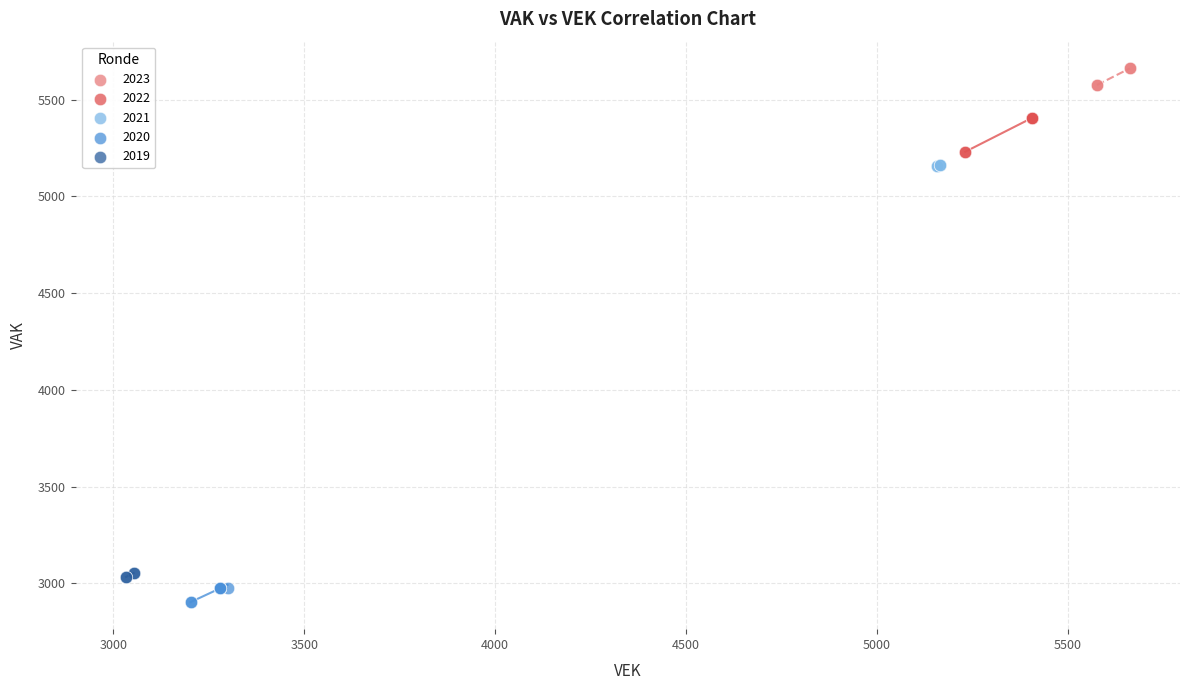

What are all the series names shown in the legend?

2023, 2022, 2021, 2020, 2019